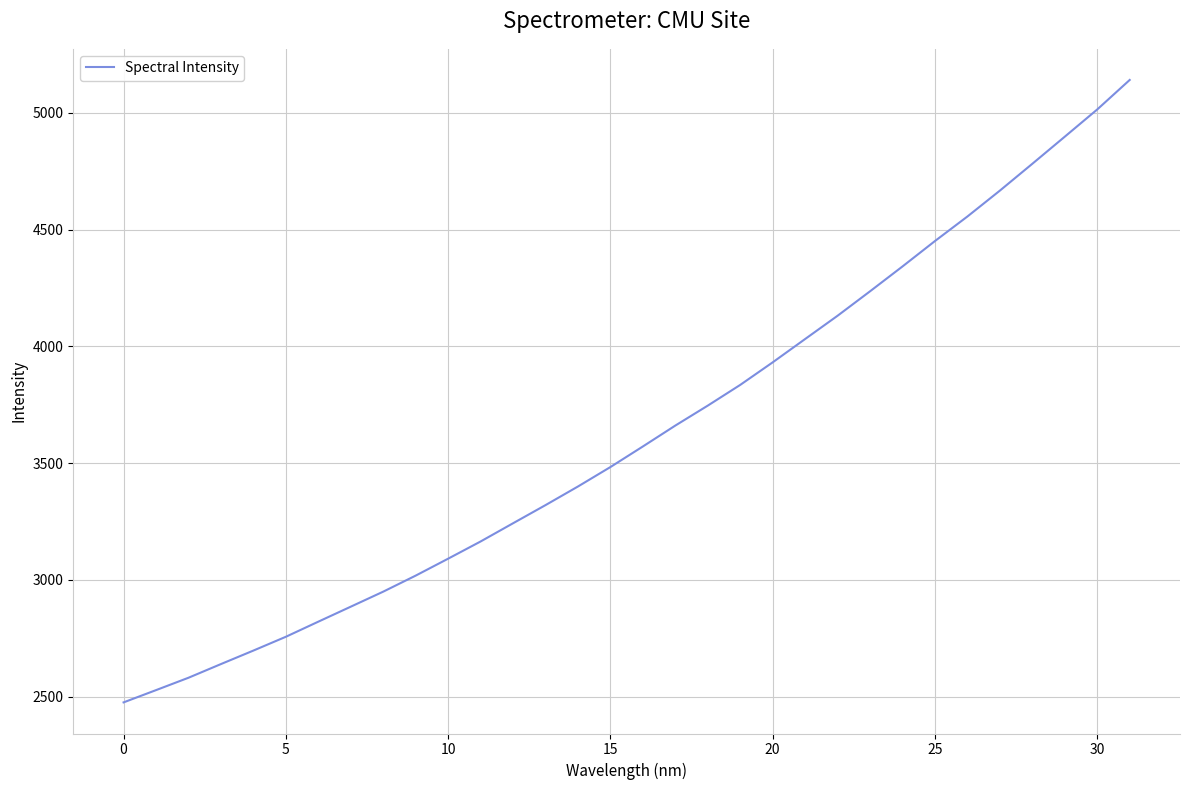

What is the maximum value shown in the chart?

5141.6